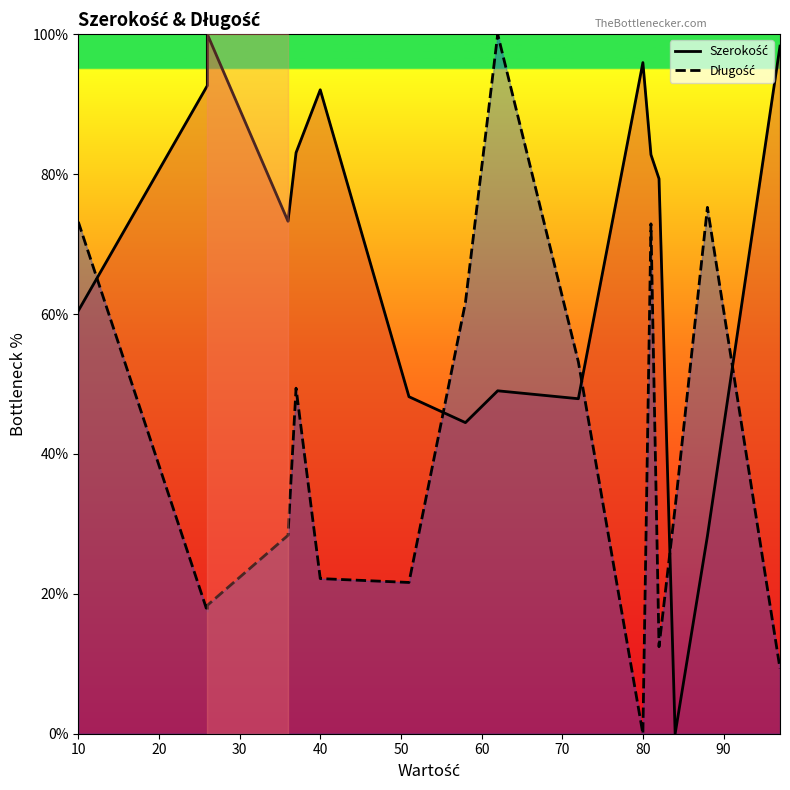

What is the difference between the maximum and minimum values in the Długość series?

100.0